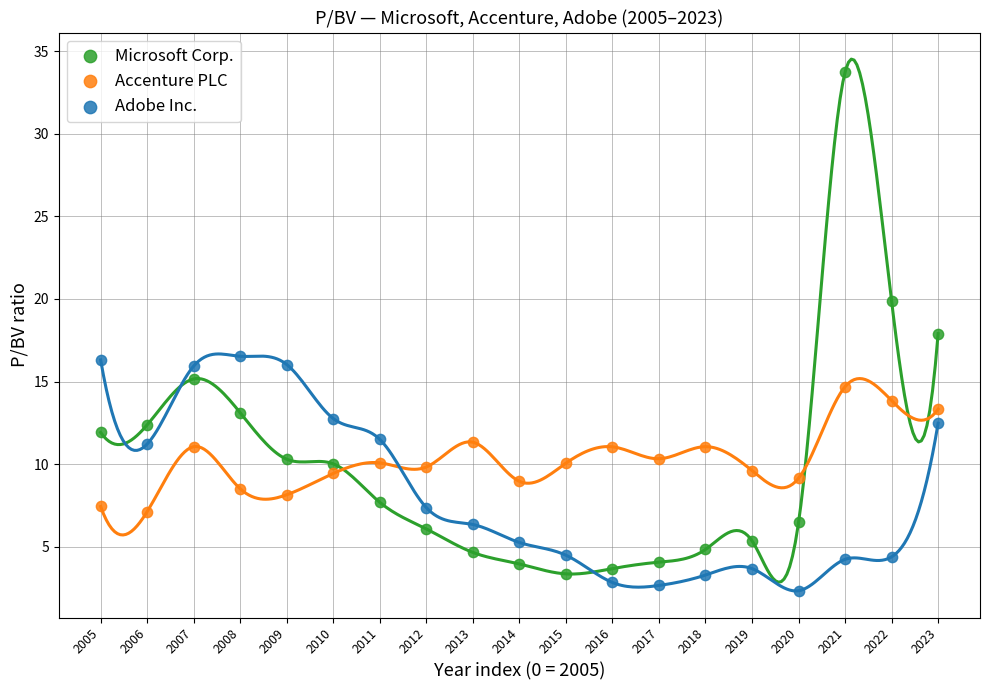

Across all data points, what is the range of Y values (max minus min)?

31.4